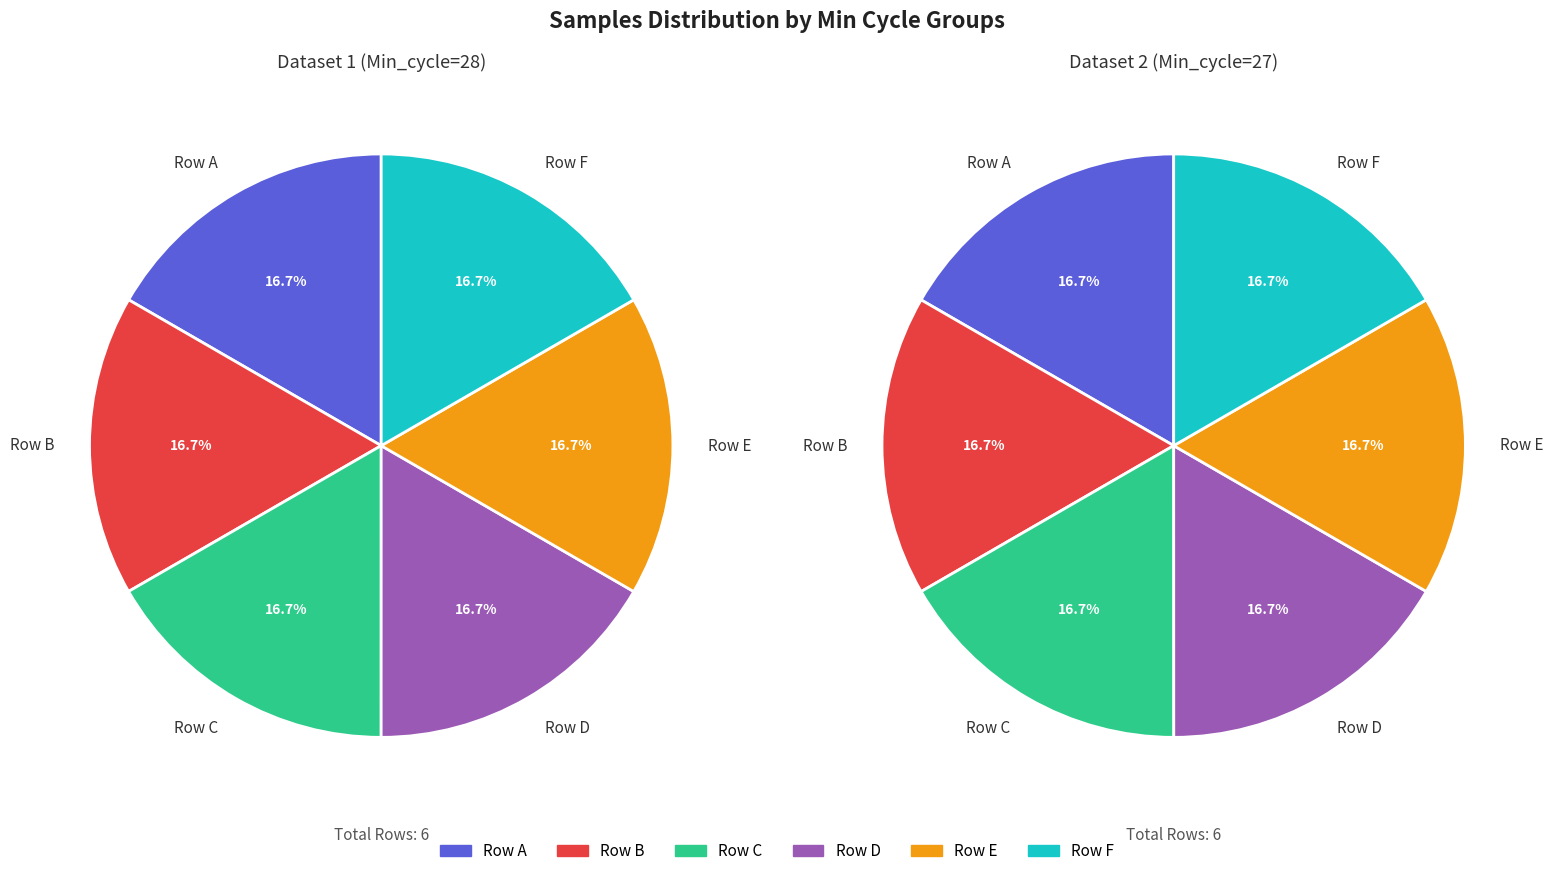

Is it true that 29 is 31% of the pie?

False